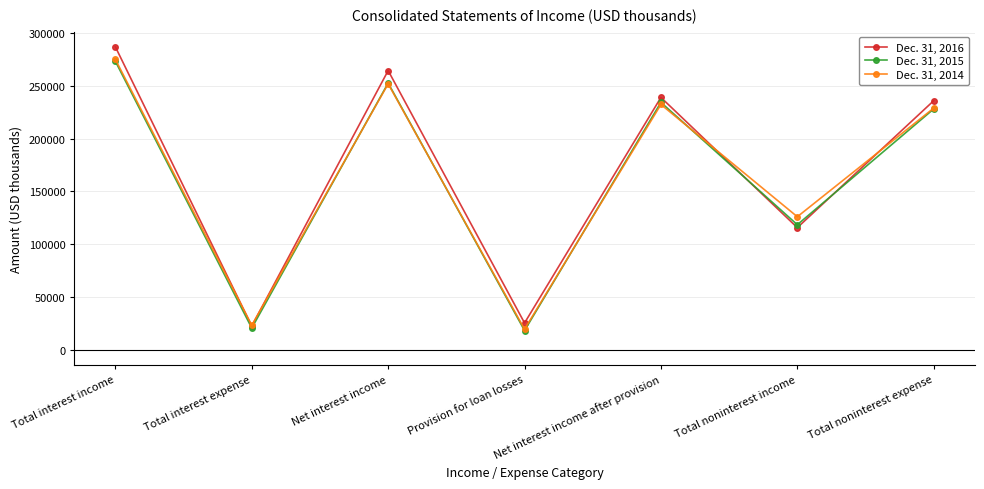

What is the total value across all series at Net interest income?

768927